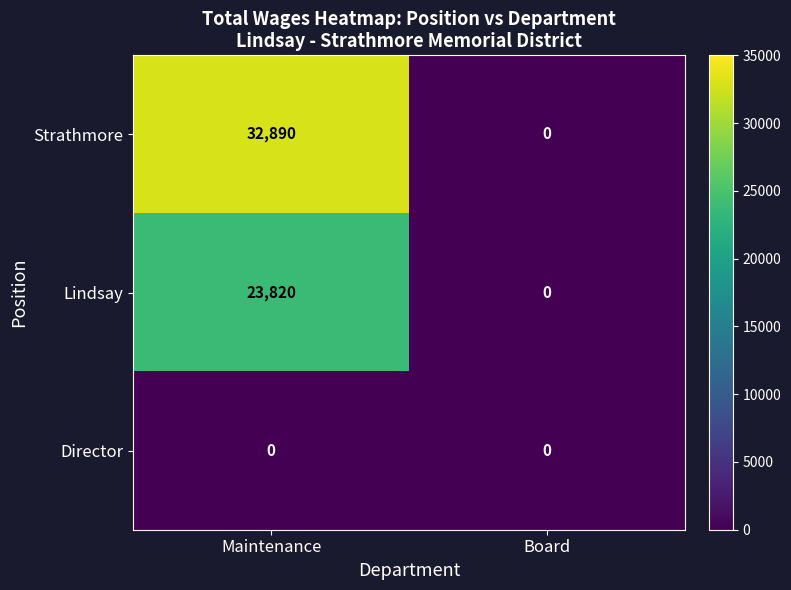

The value of Lindsay at Board is 0. True or false?

True